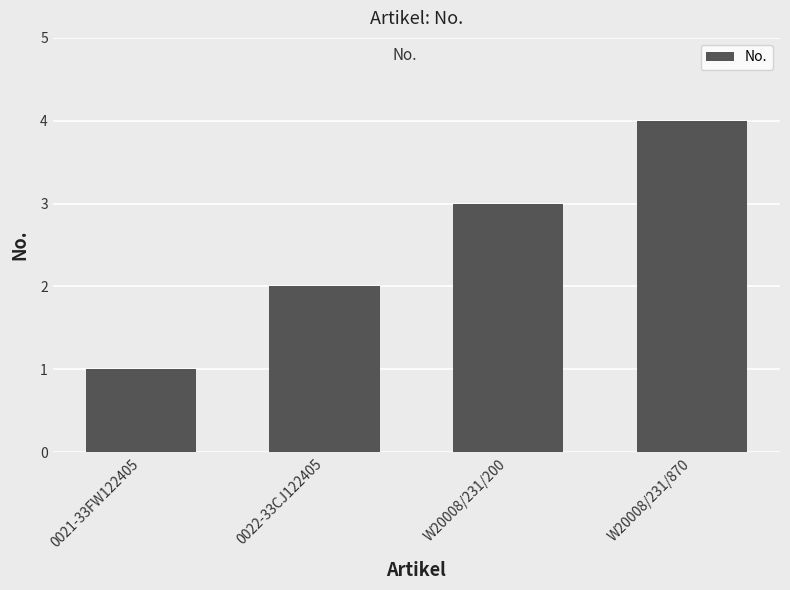

At which category does the chart reach its peak across all series?

W20008/231/870